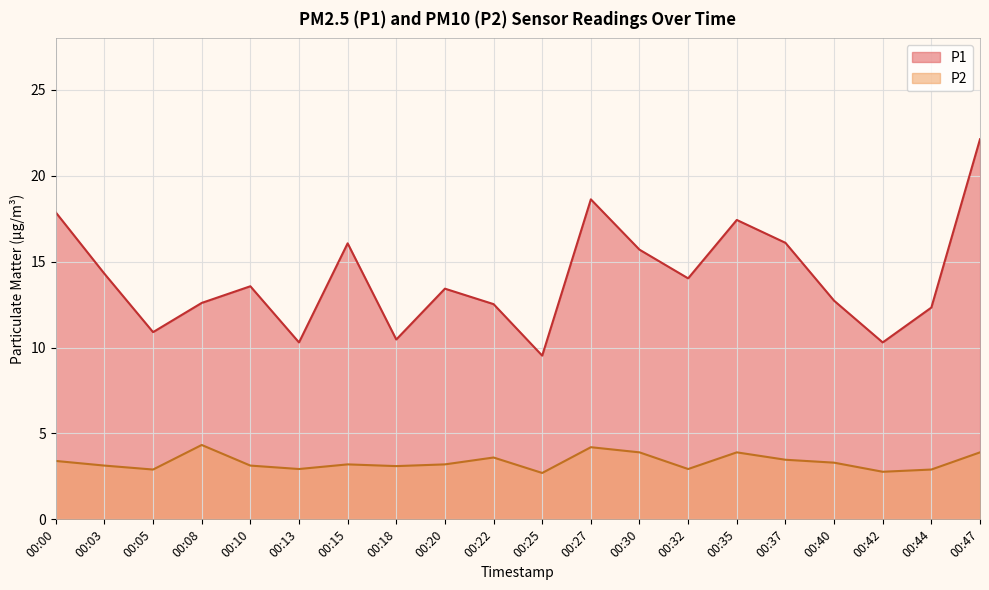

Reading right to left, transcribe all the data shown in this chart.

P1: 22.1	12.3	10.3	12.7	16.1	17.4	14.0	15.7	18.6	9.5	12.5	13.4	10.5	16.1	10.3	13.6	12.6	10.9	14.3	17.9
P2: 3.9	2.9	2.8	3.3	3.5	3.9	2.9	3.9	4.2	2.7	3.6	3.2	3.1	3.2	2.9	3.1	4.3	2.9	3.1	3.4